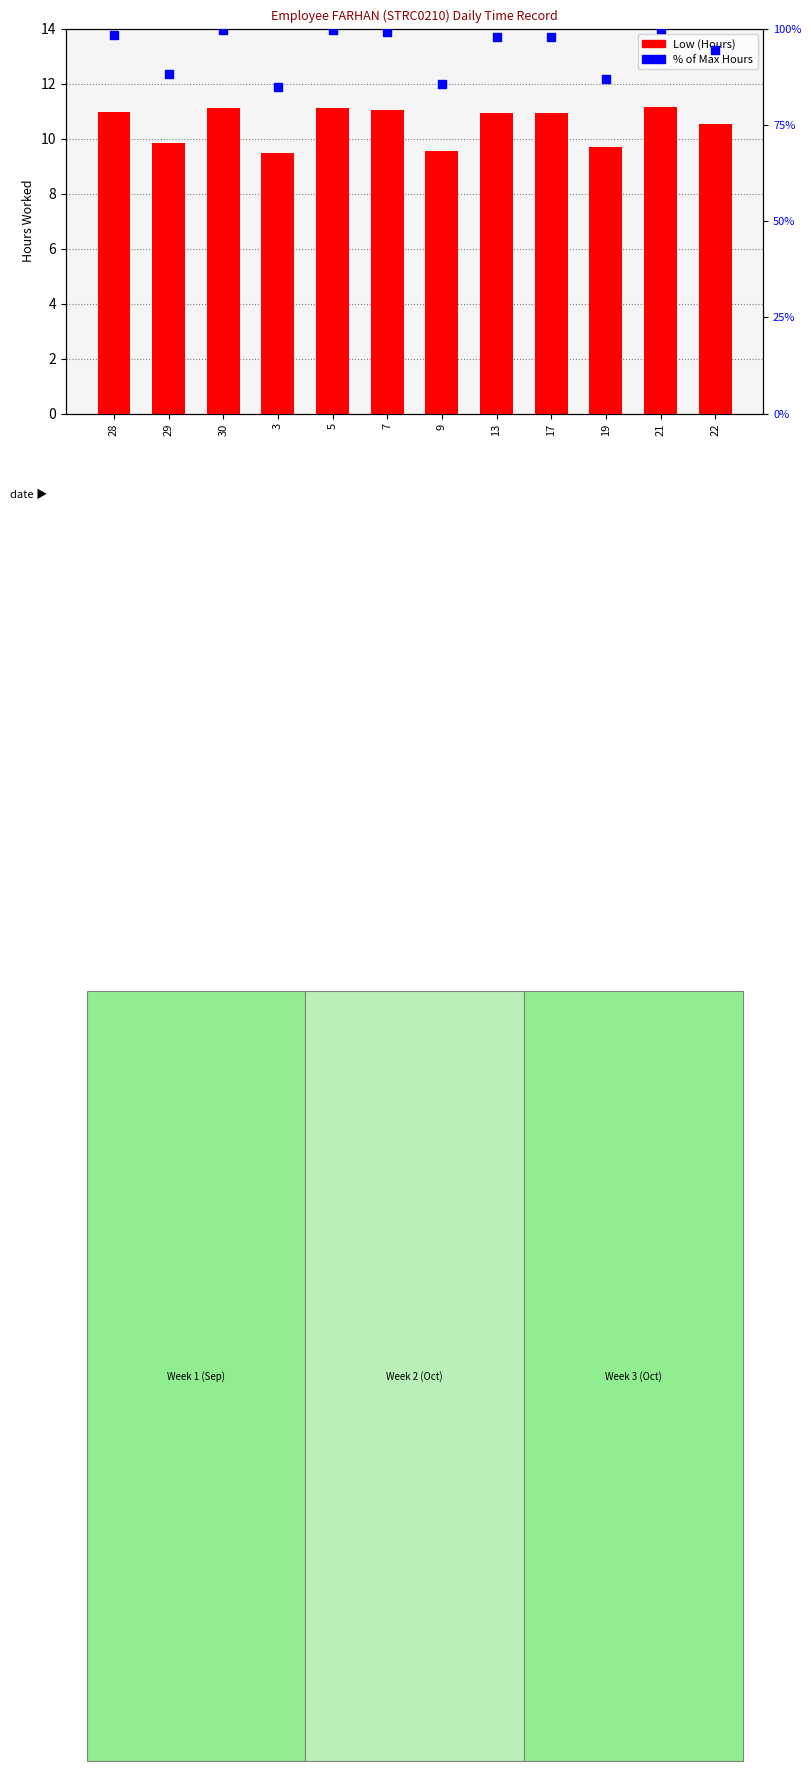

Which series contains the lowest Y value?

Low (Hours)